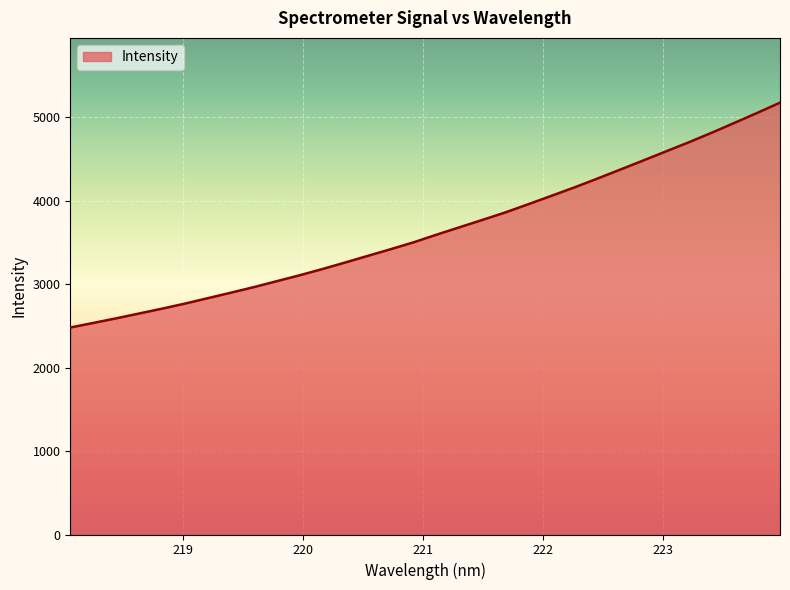

What is the maximum value shown in the chart?

5173.4